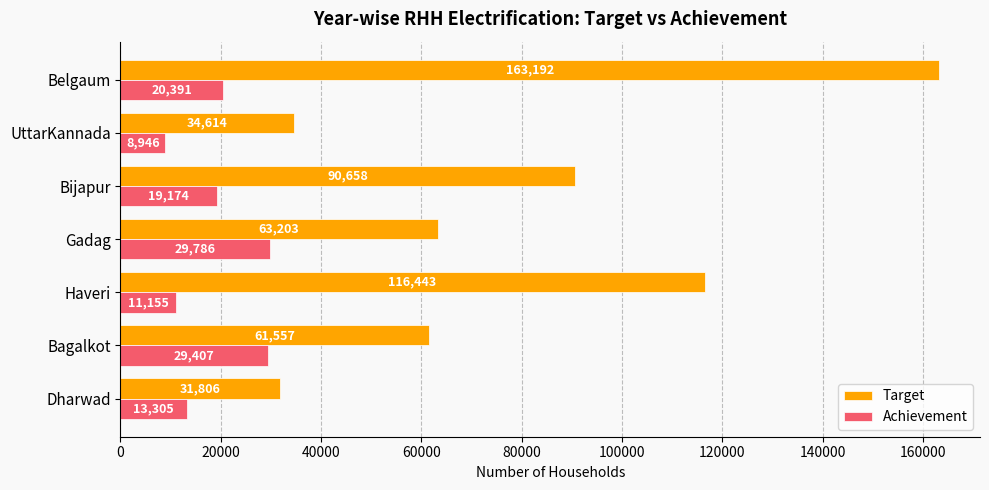

What is the difference between the second highest and minimum values in the Target series?

84637